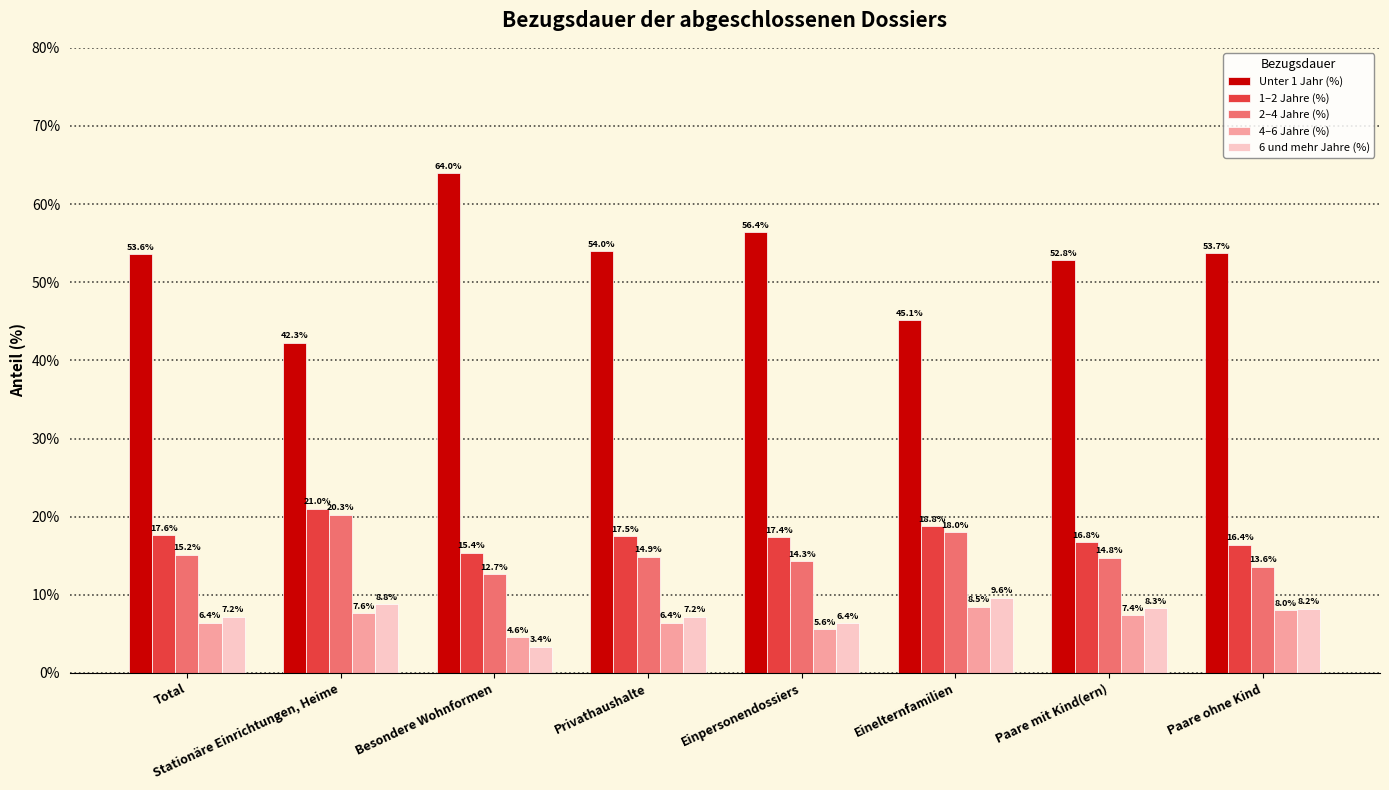

What is the average value of the 6 und mehr Jahre (%) series?

7.4